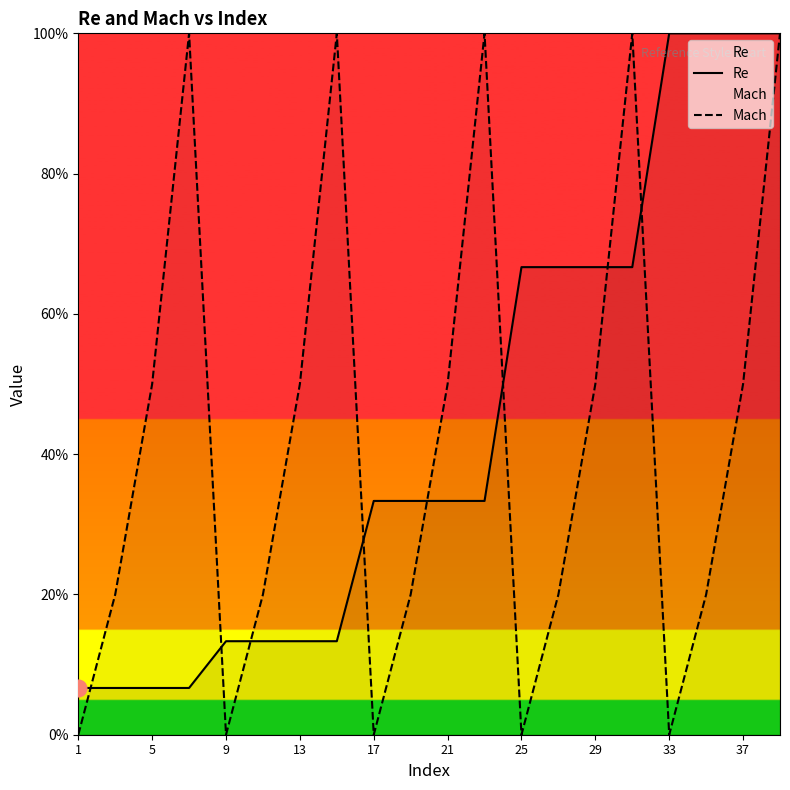

How many data points does each series have?

20